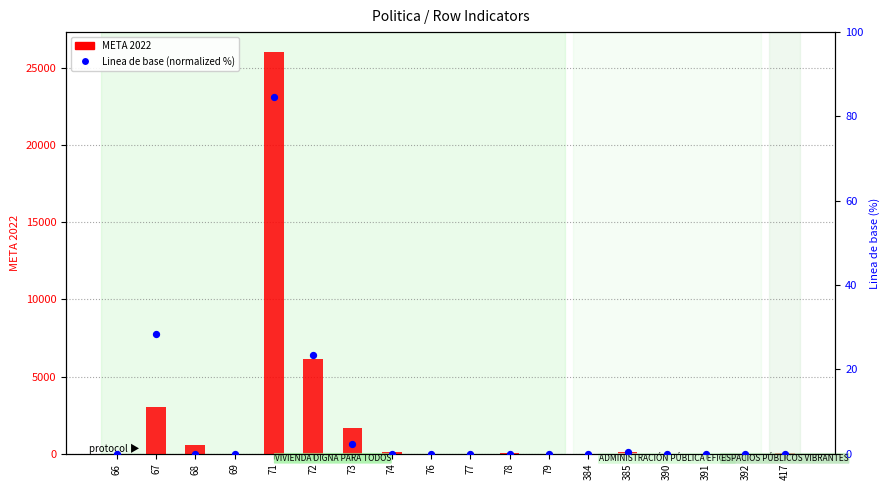

Which series contains the lowest Y value?

META 2022